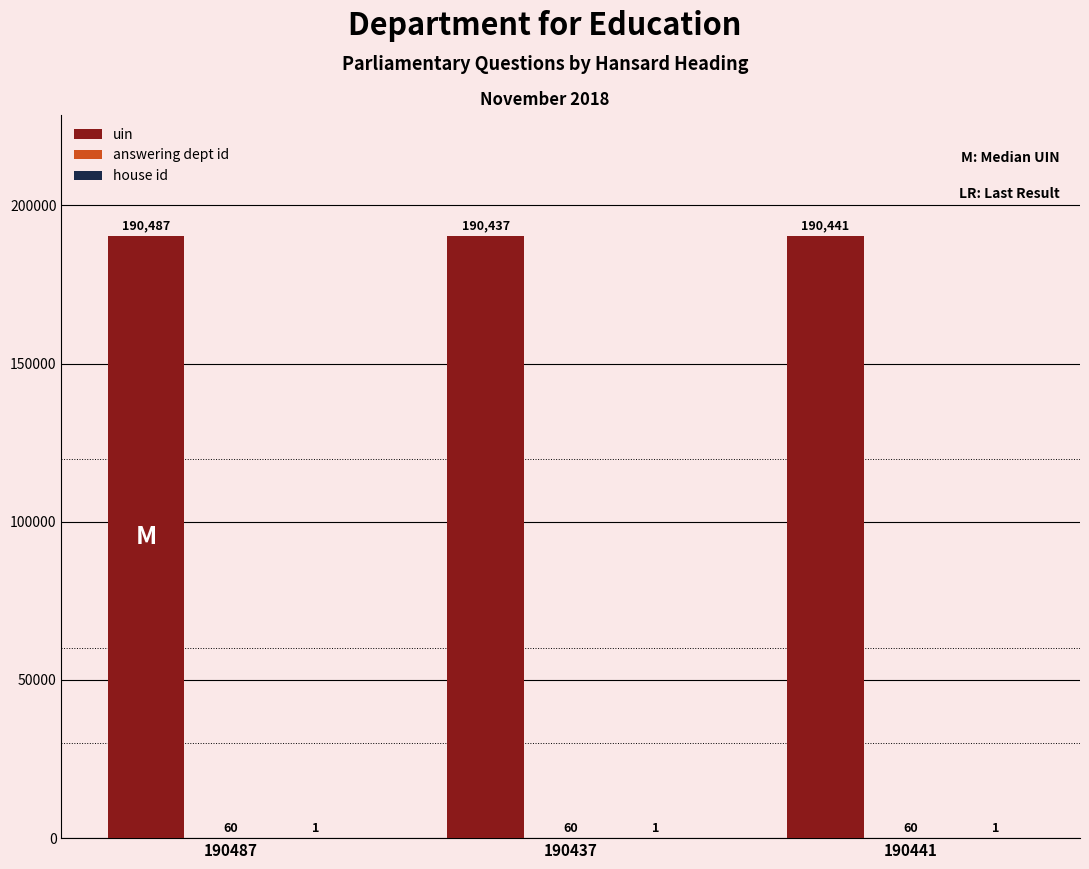

What is the maximum value shown in the chart?

190487